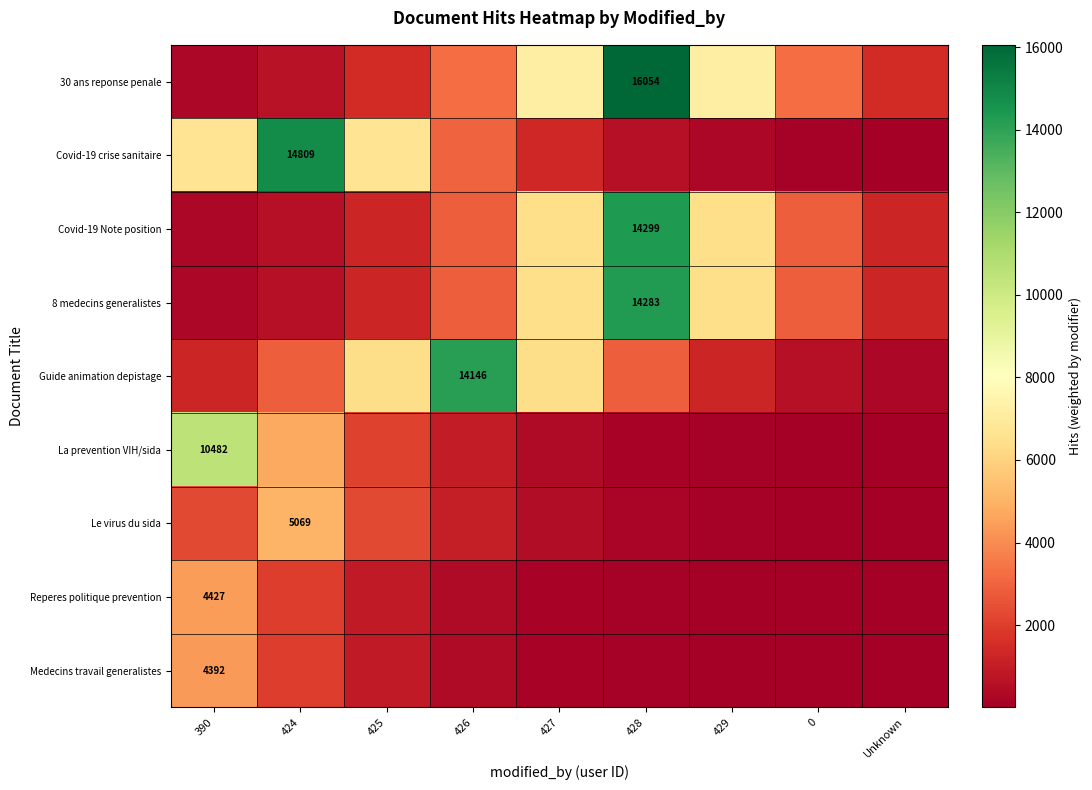

Which series changed the most between 426 and 429?

Guide animation depistage